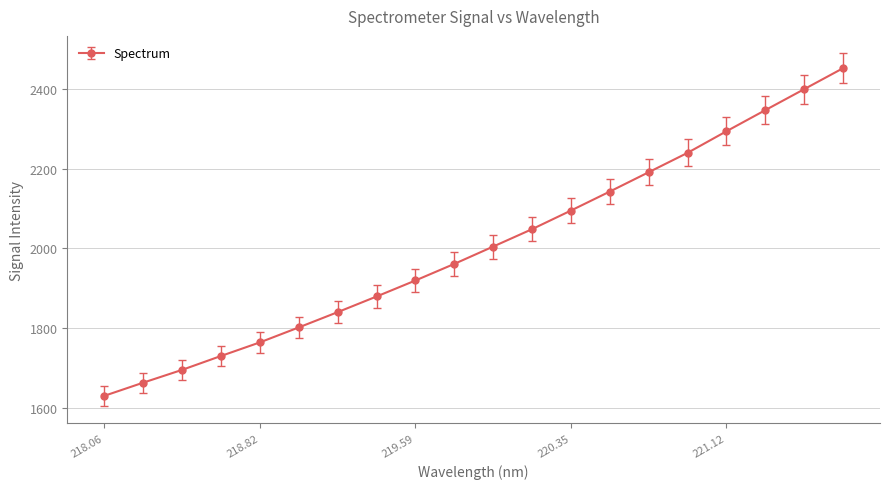

What is the value of the 6th point from the left?

1802.5